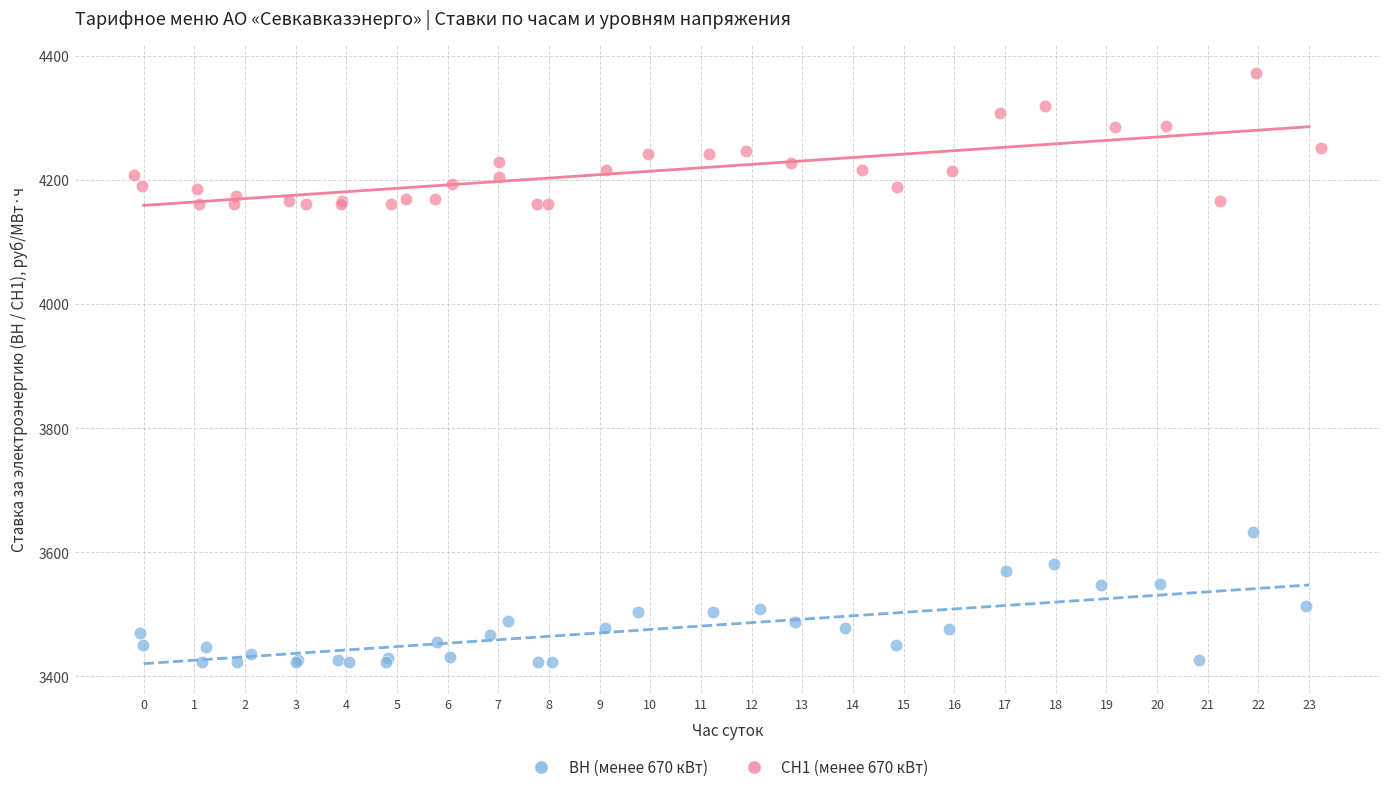

Which series contains the lowest Y value?

ВН (менее 670 кВт)